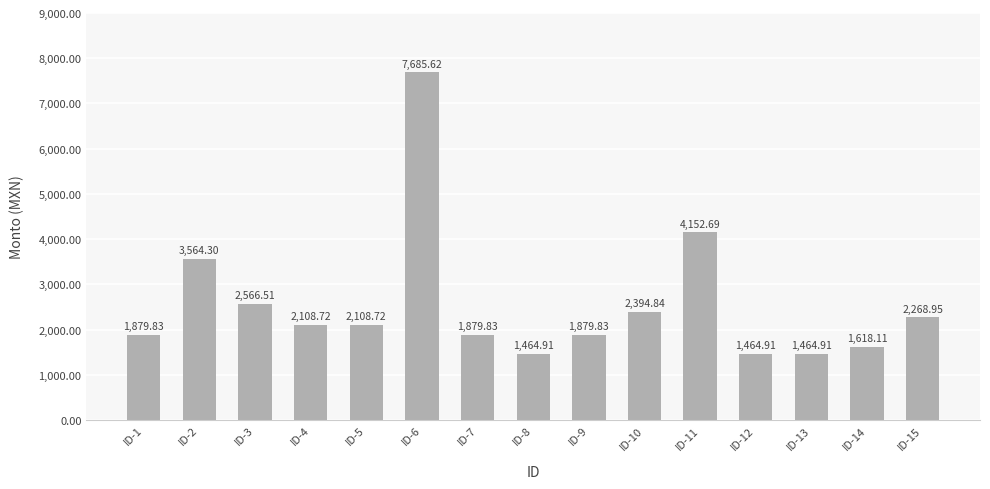

What is the difference between the second highest and second lowest values?

2687.8